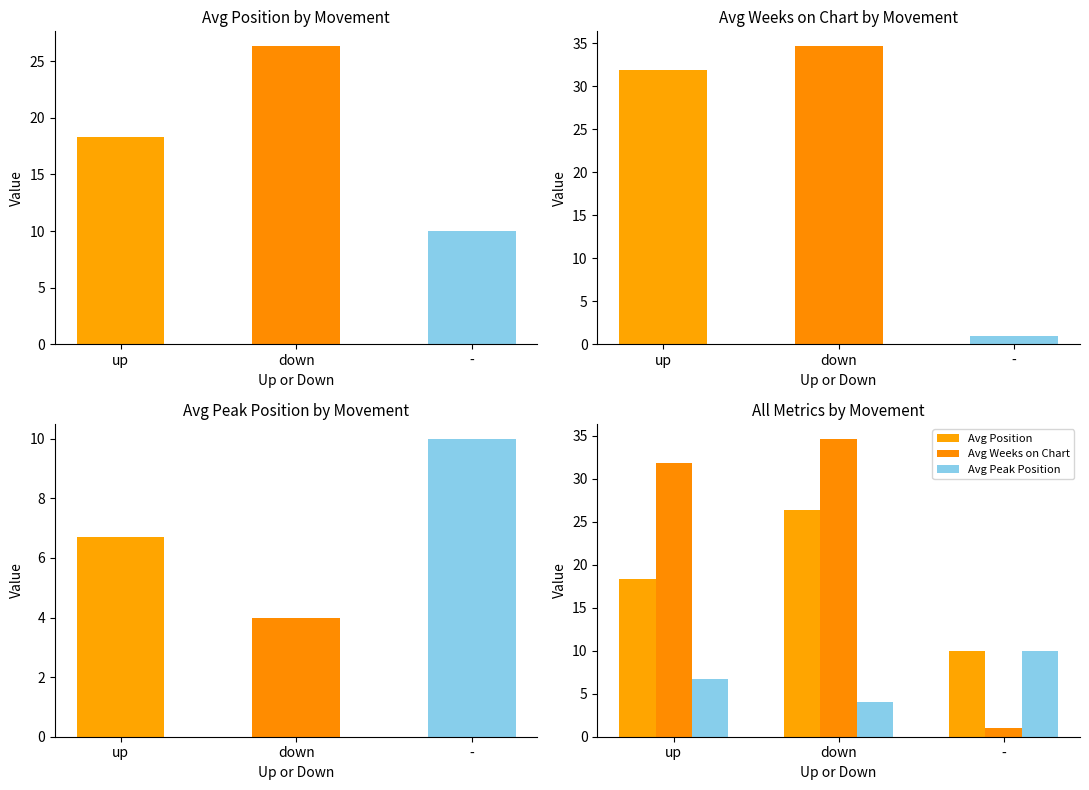

What are all the series names shown in the legend?

Avg Position, Avg Weeks on Chart, Avg Peak Position